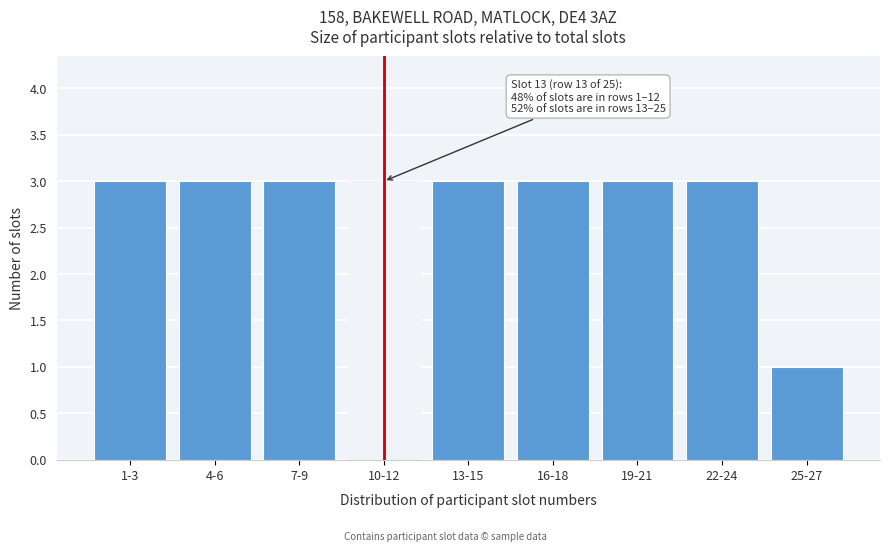

Reading left to right, extract all data points from this chart.

3	3	3	3	3	3	3	3	1